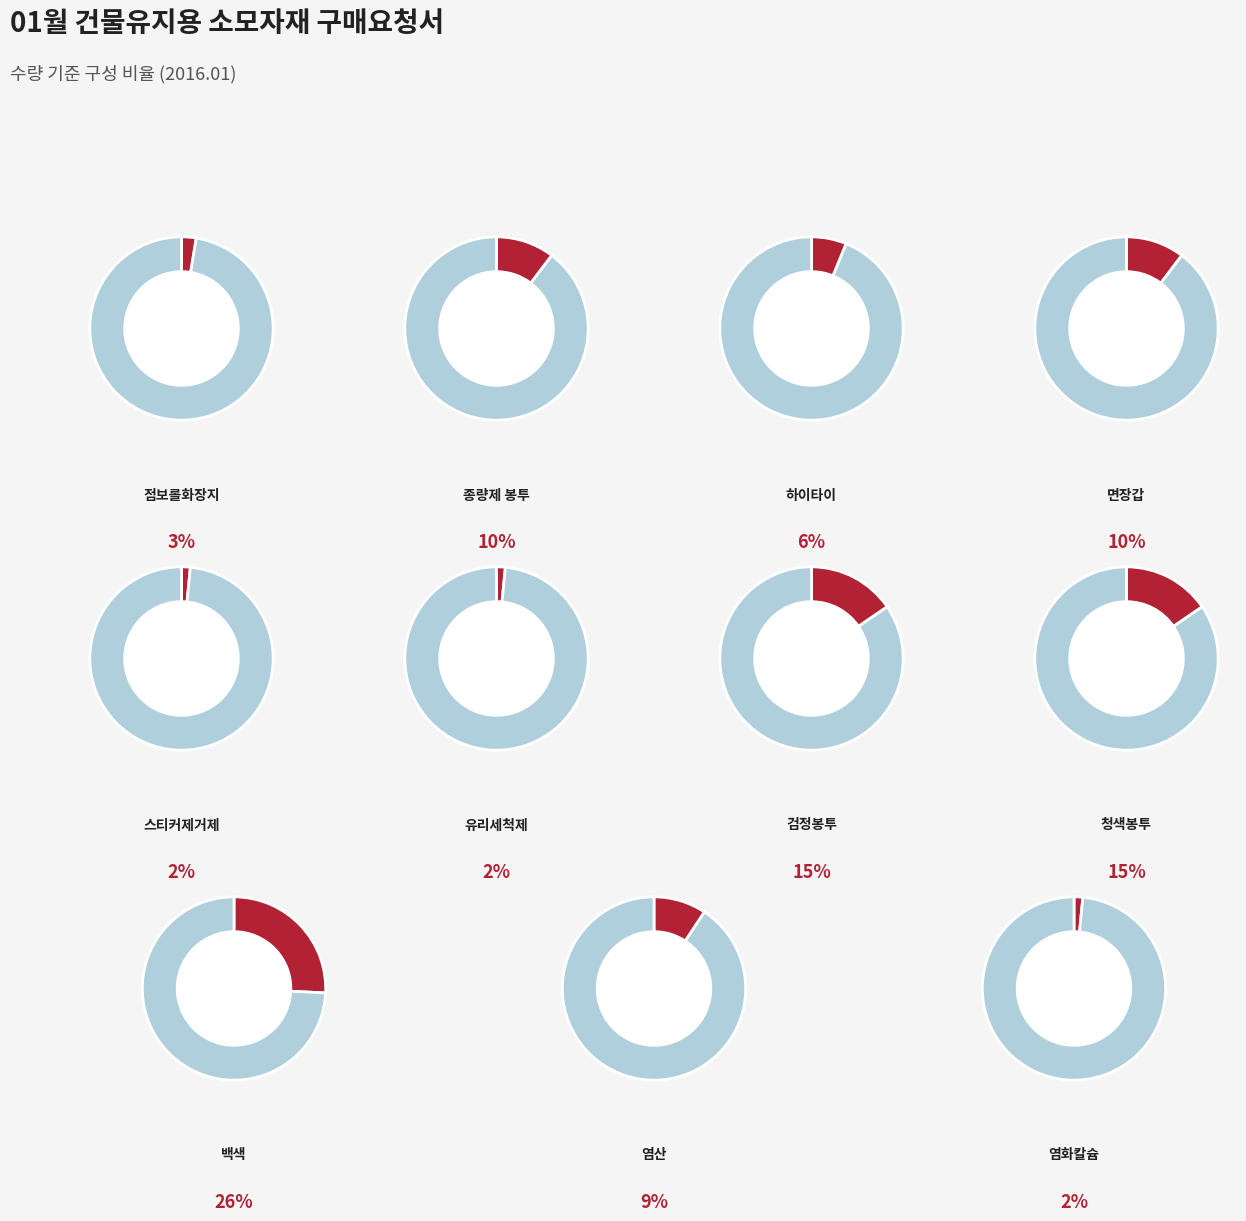

To the nearest percent, what is the average slice percentage?

9%